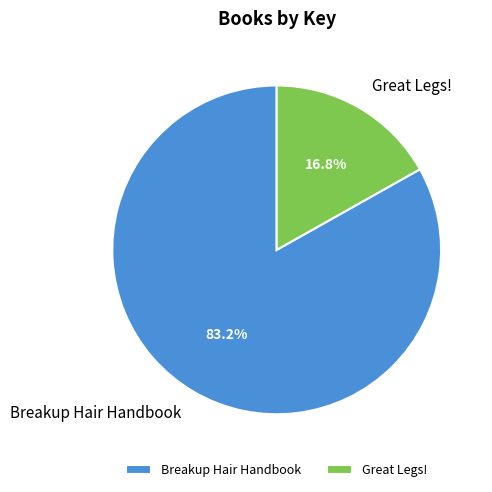

Is there any slice that represents more than half of the pie?

Yes